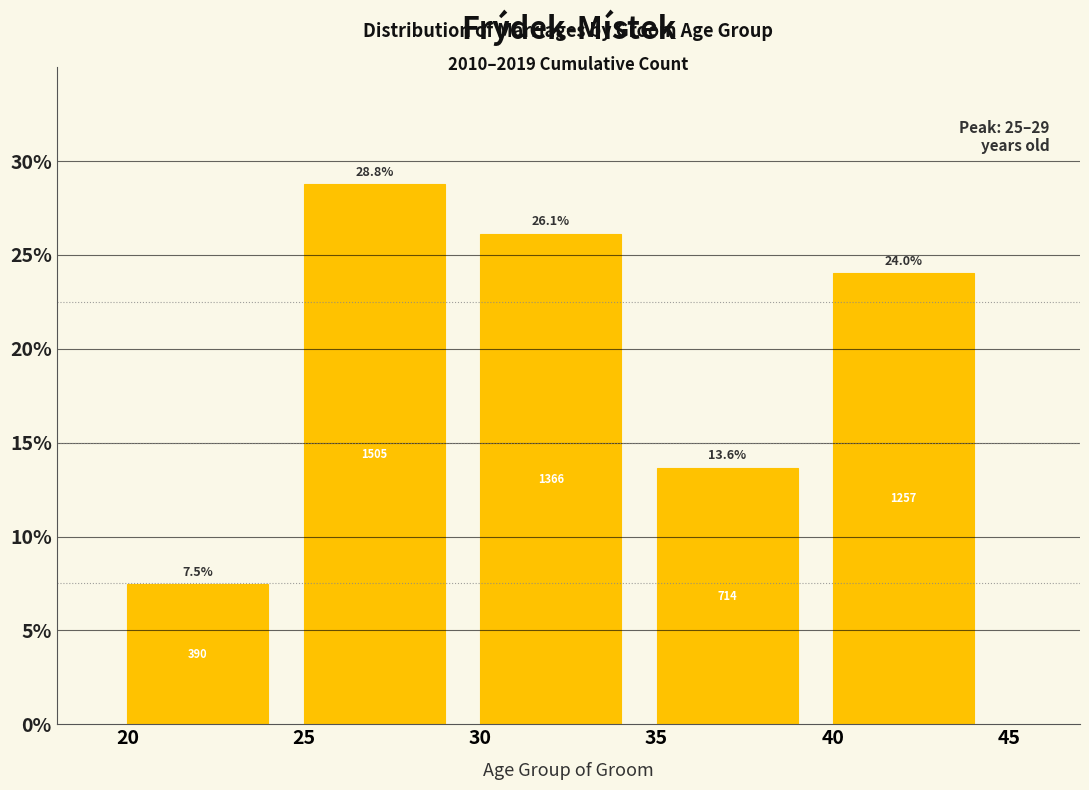

Reading right to left, transcribe all the data shown in this chart.

24.0	13.6	26.1	28.8	7.5